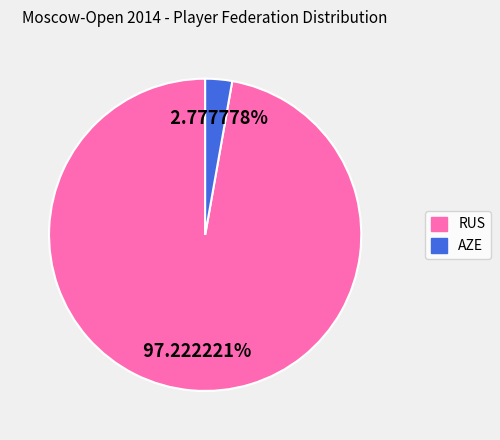

How many slices are in this pie chart?

2